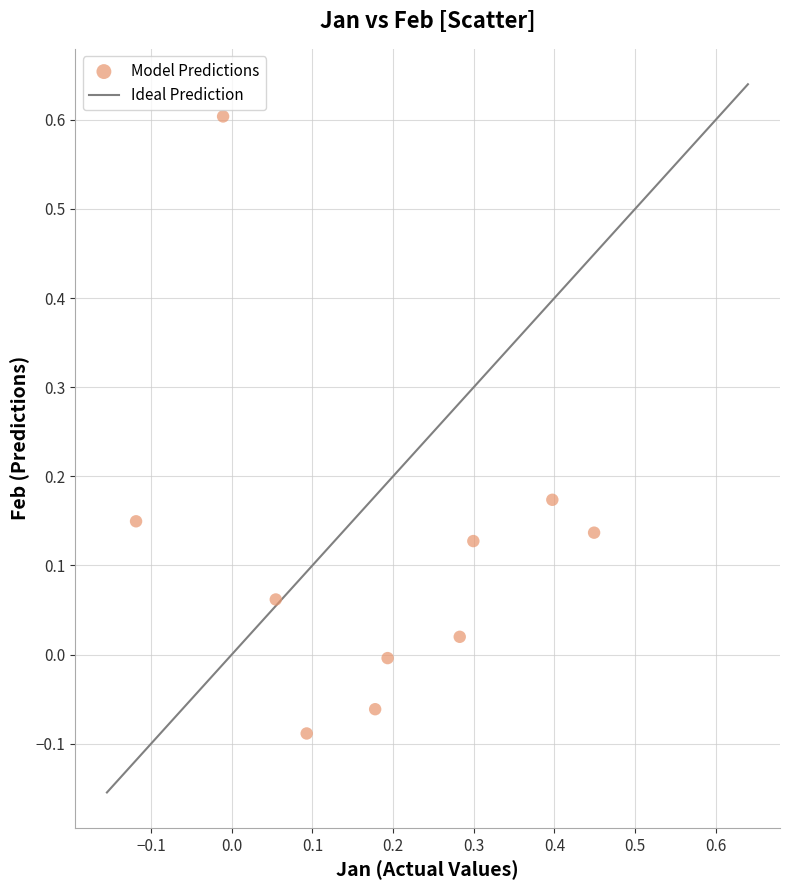

What is the range of Y values (max minus min)?

0.7